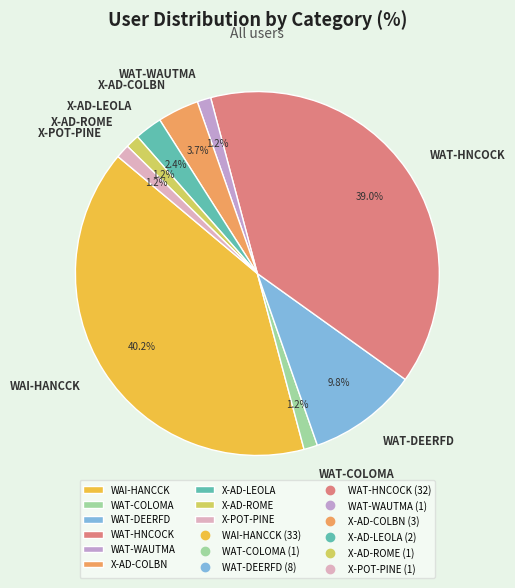

Which category has the biggest portion of the pie?

WAI-HANCCK